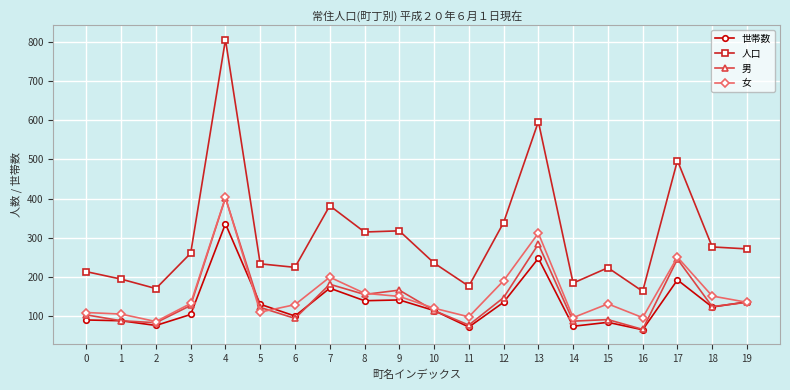

What is the difference between the maximum and minimum values in the 世帯数 series?

270